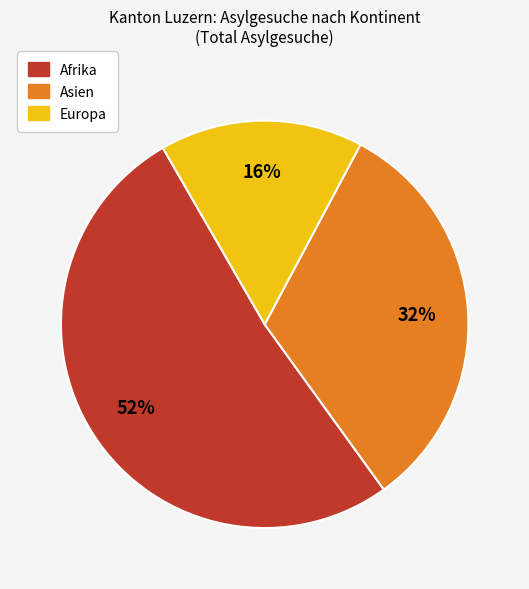

Count the number of slices in the pie.

3